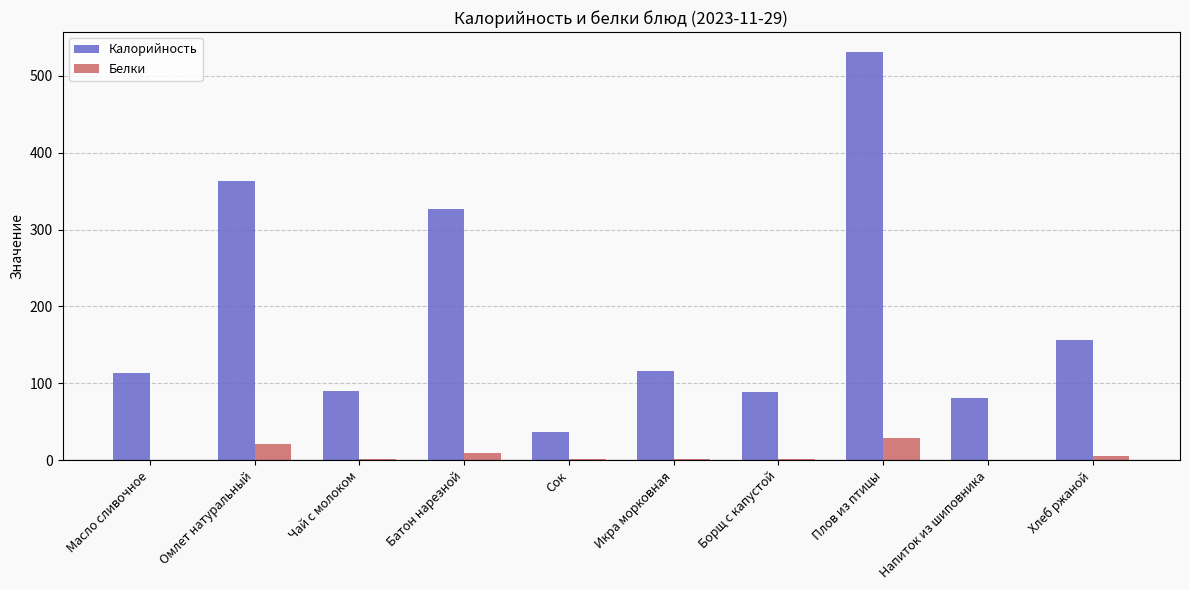

What value does the Калорийность series have at Масло сливочное?

113.1